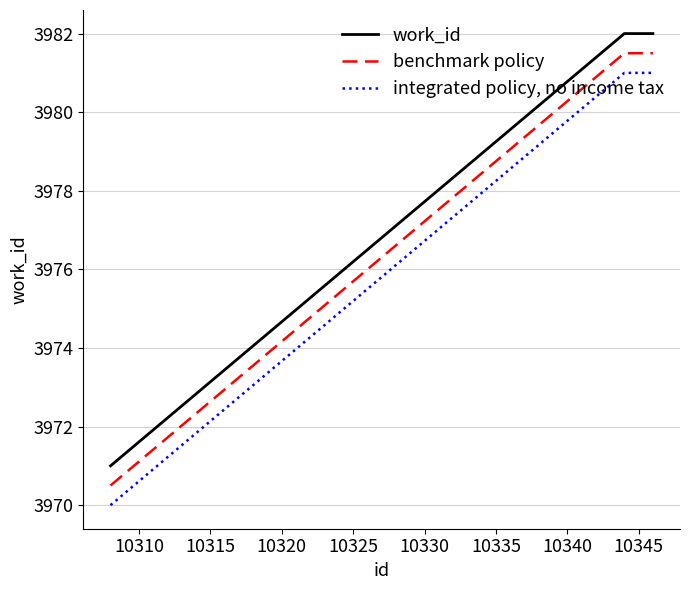

At how many categories does at least one series exceed 3980?

2